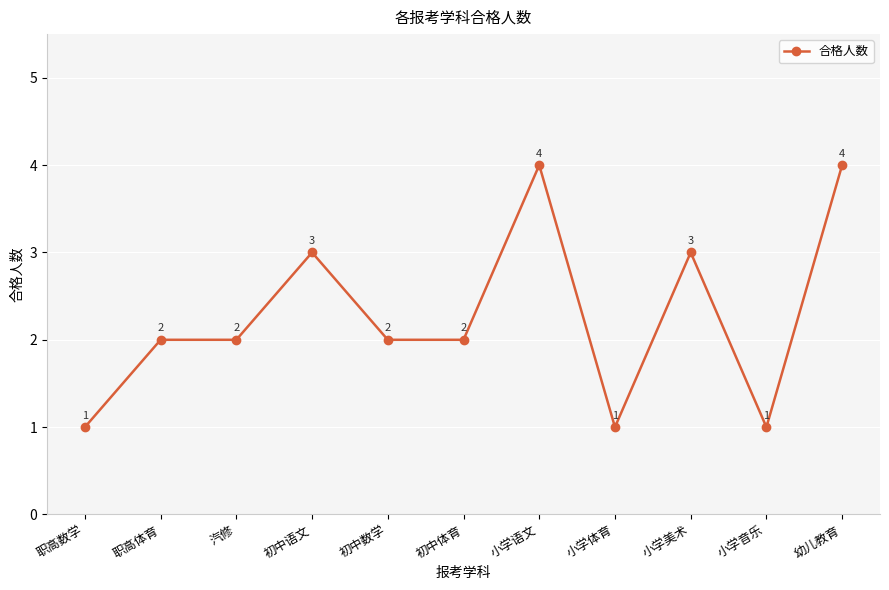

How many values are between 1 and 3?

9